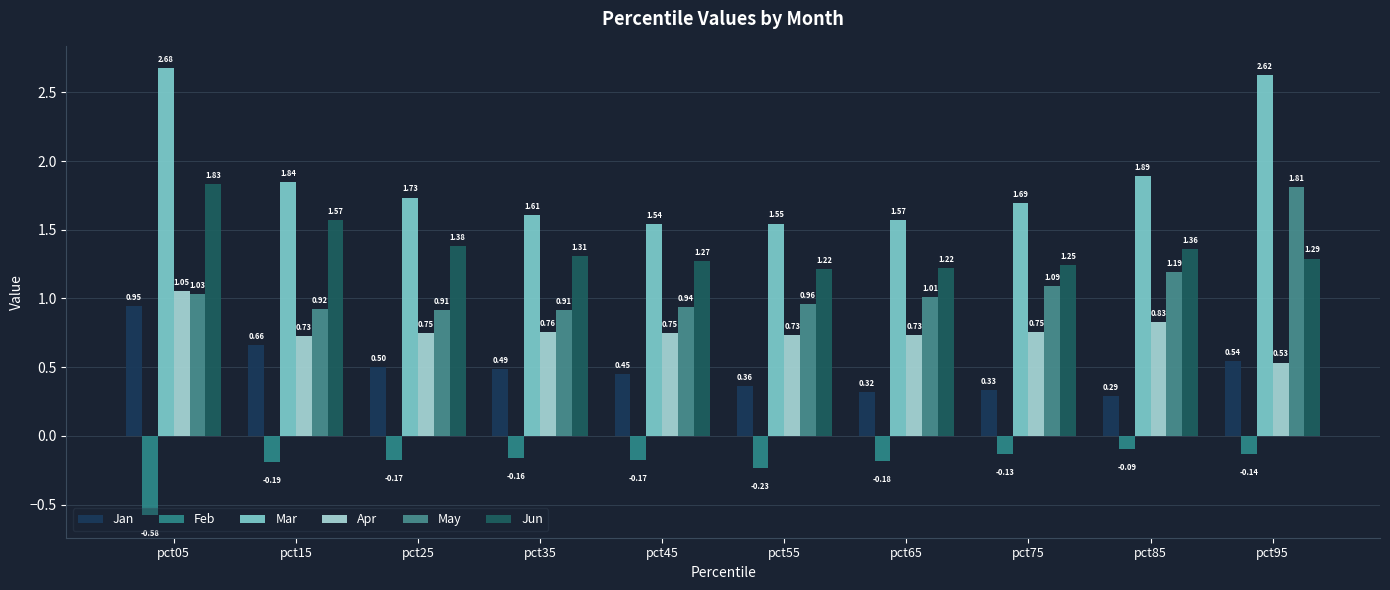

Does the chart contain any negative values?

Yes